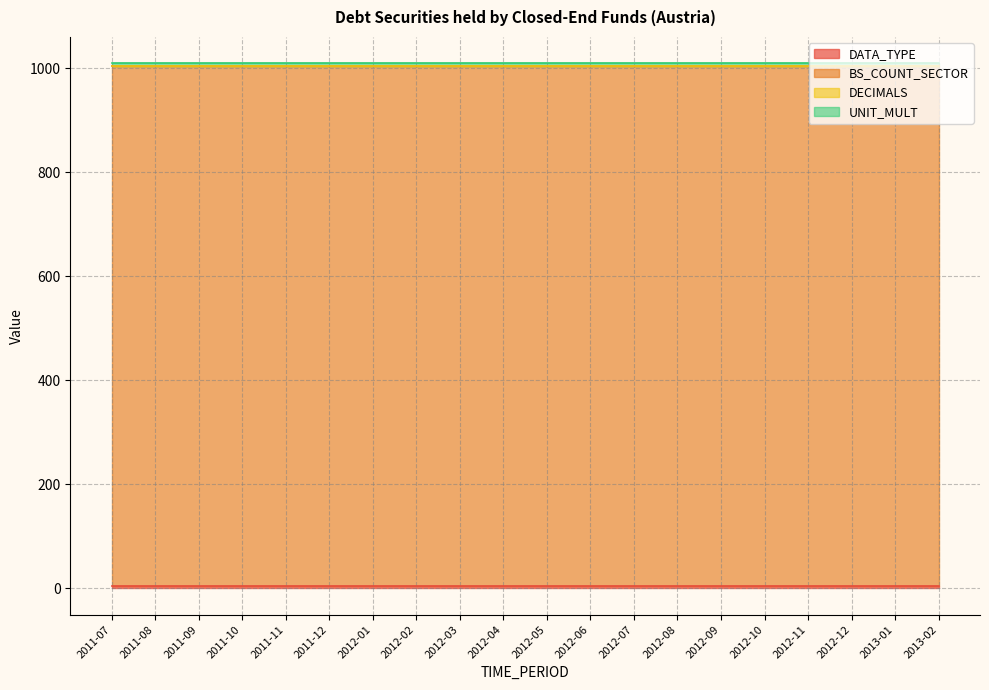

What is the sum of all BS_COUNT_SECTOR values?

20000